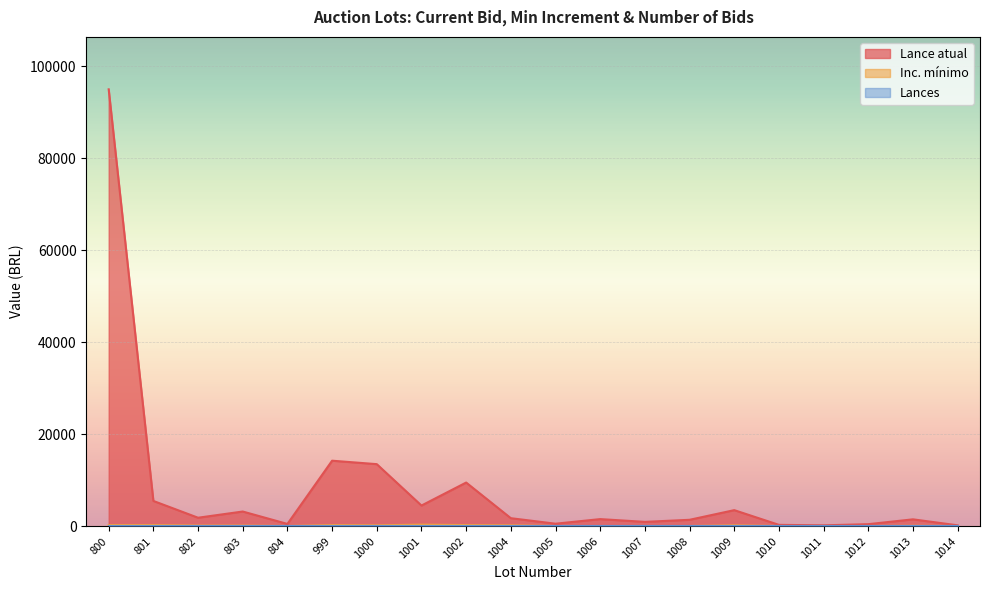

The Lance atual series shows 9500 at 1002. True or false?

True